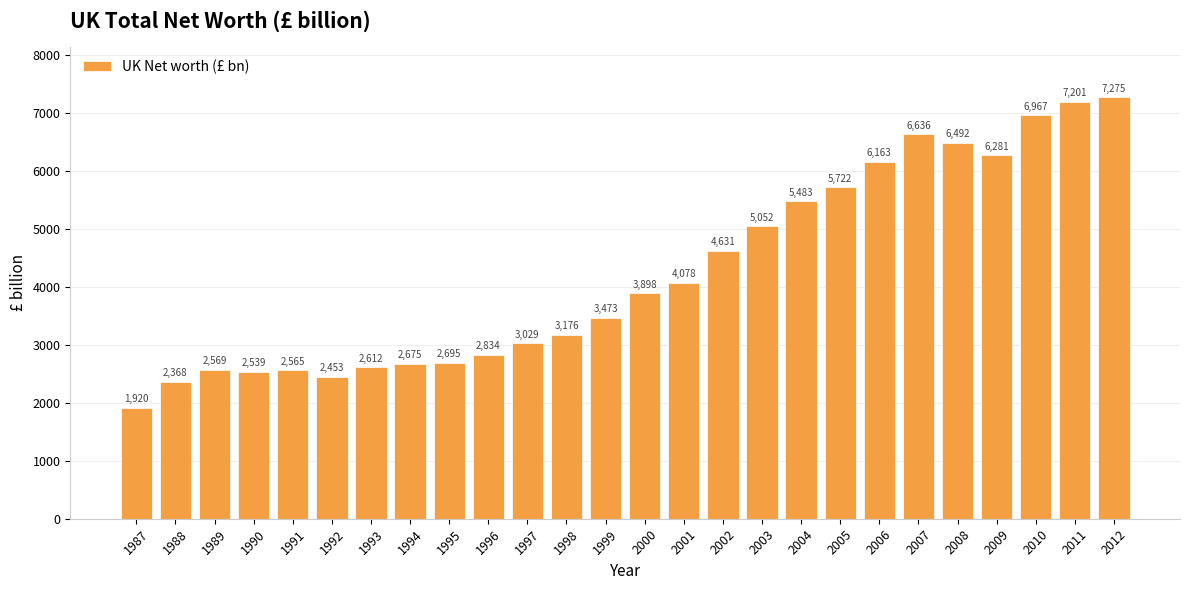

How many series are shown in this chart?

1